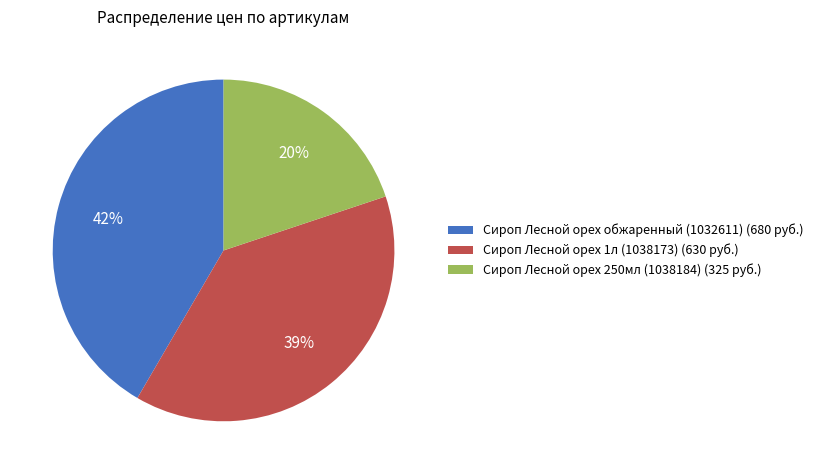

Is it true that Сироп Лесной орех 250мл (1038184) is 11% of the pie?

False